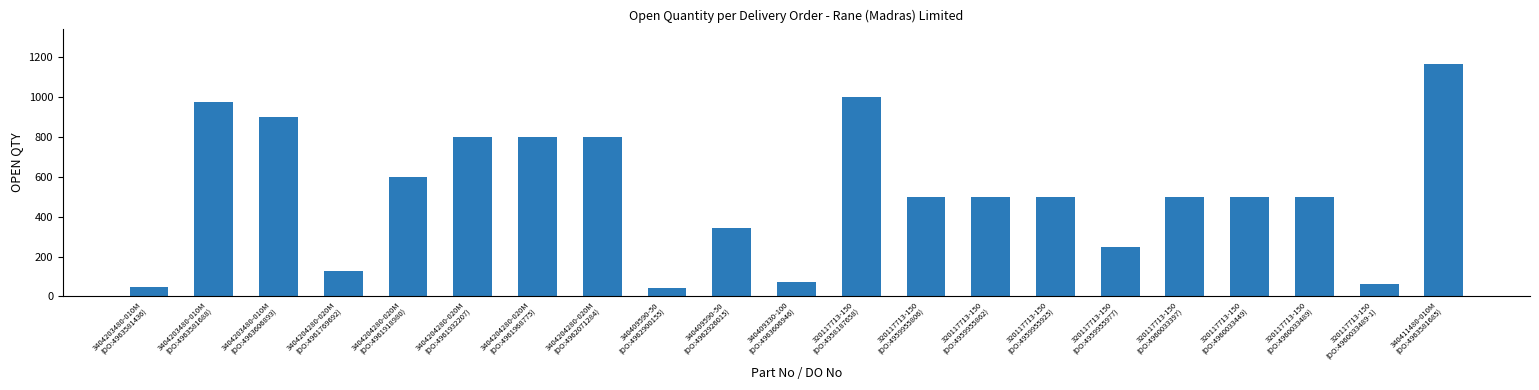

What is the average value?

523